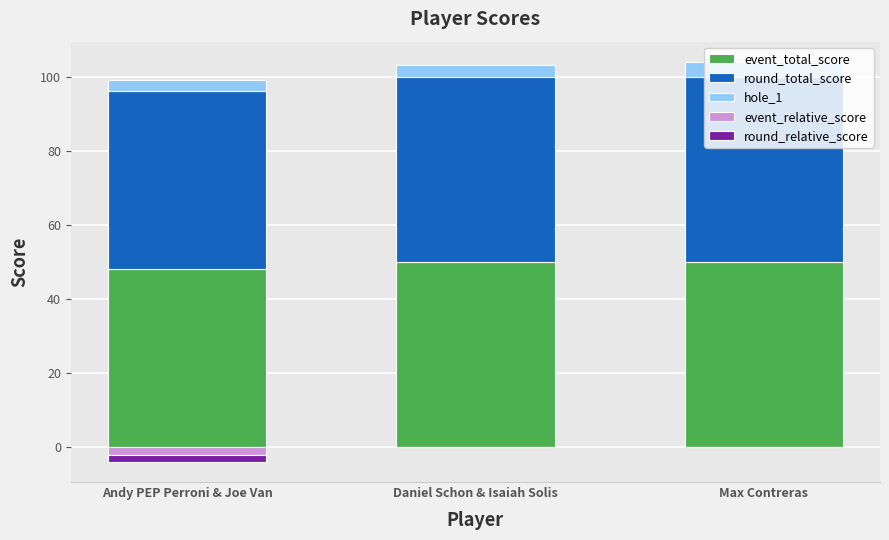

Between Daniel Schon & Isaiah Solis and Andy PEP Perroni & Joe Van, which is larger?

Daniel Schon & Isaiah Solis